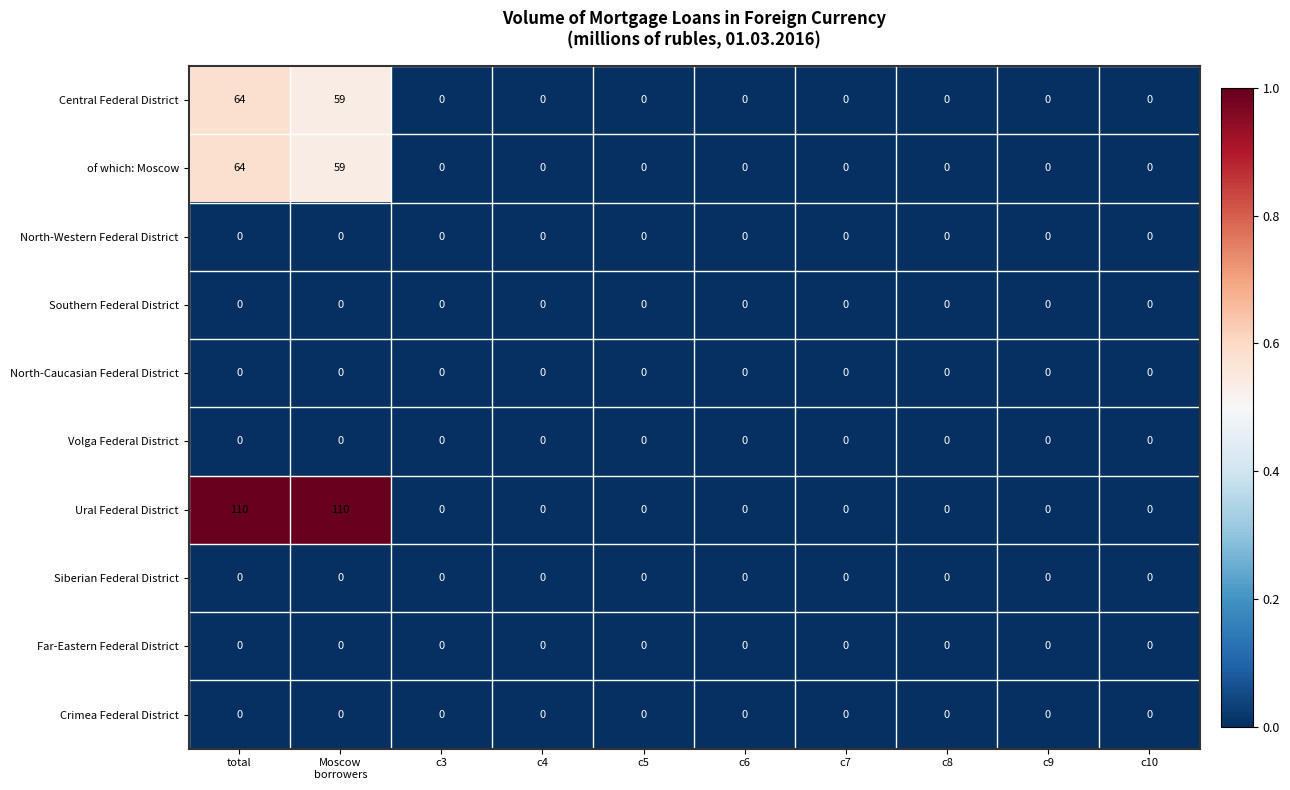

The value of North-Caucasian Federal District at c3 is 0. True or false?

True